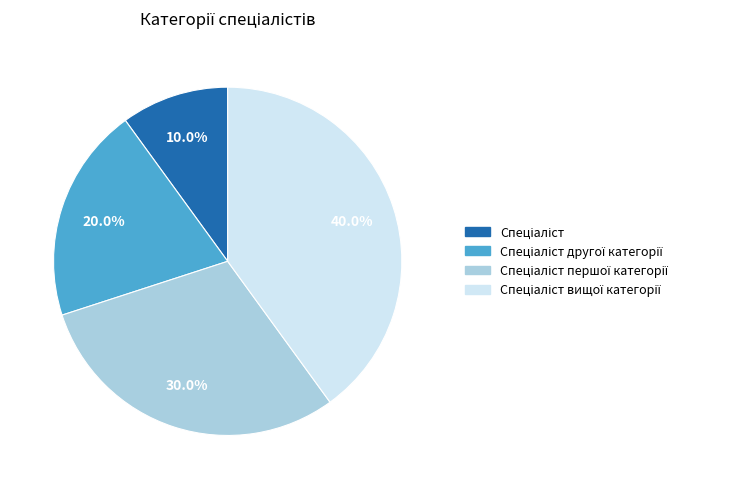

Does any single category account for the majority?

No